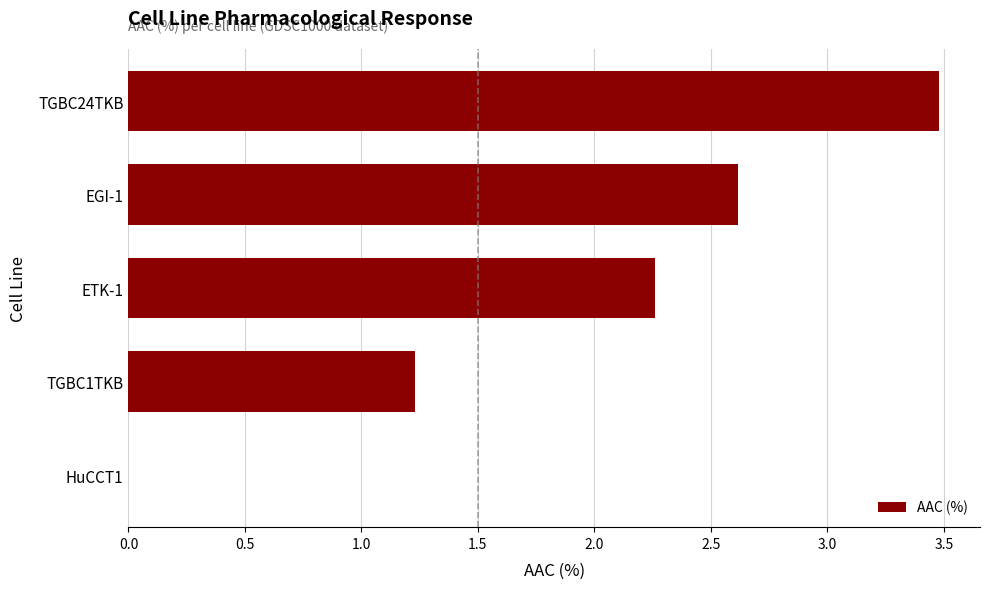

What is the sum of the values at HuCCT1 and TGBC1TKB?

1.2